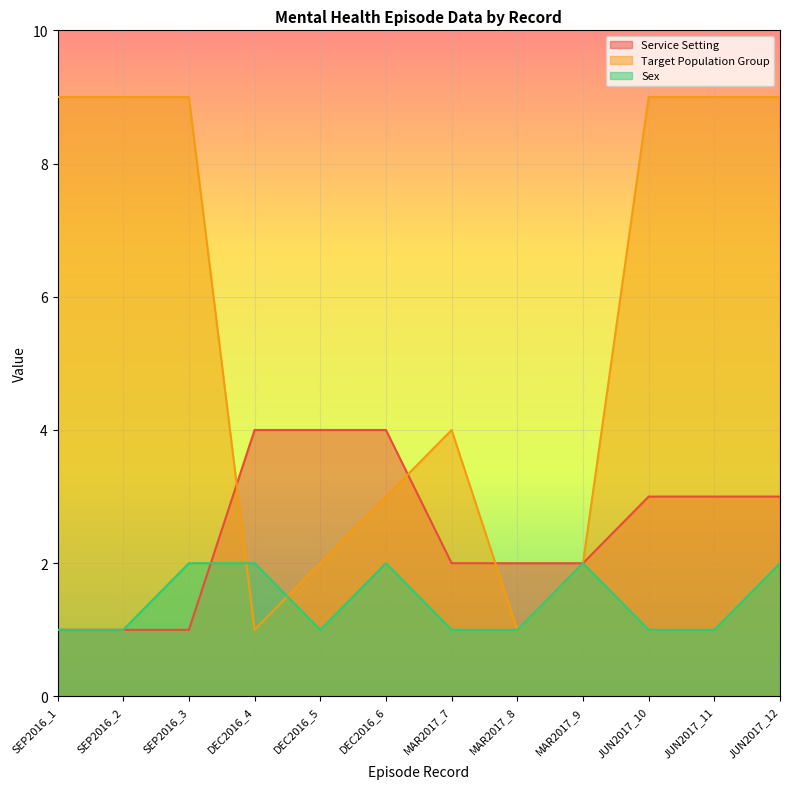

Reading right to left, list all the values displayed in this chart.

Service Setting: JUN2017_12=3	JUN2017_11=3	JUN2017_10=3	MAR2017_9=2	MAR2017_8=2	MAR2017_7=2	DEC2016_6=4	DEC2016_5=4	DEC2016_4=4	SEP2016_3=1	SEP2016_2=1	SEP2016_1=1
Target Population Group: JUN2017_12=9	JUN2017_11=9	JUN2017_10=9	MAR2017_9=2	MAR2017_8=1	MAR2017_7=4	DEC2016_6=3	DEC2016_5=2	DEC2016_4=1	SEP2016_3=9	SEP2016_2=9	SEP2016_1=9
Sex: JUN2017_12=2	JUN2017_11=1	JUN2017_10=1	MAR2017_9=2	MAR2017_8=1	MAR2017_7=1	DEC2016_6=2	DEC2016_5=1	DEC2016_4=2	SEP2016_3=2	SEP2016_2=1	SEP2016_1=1